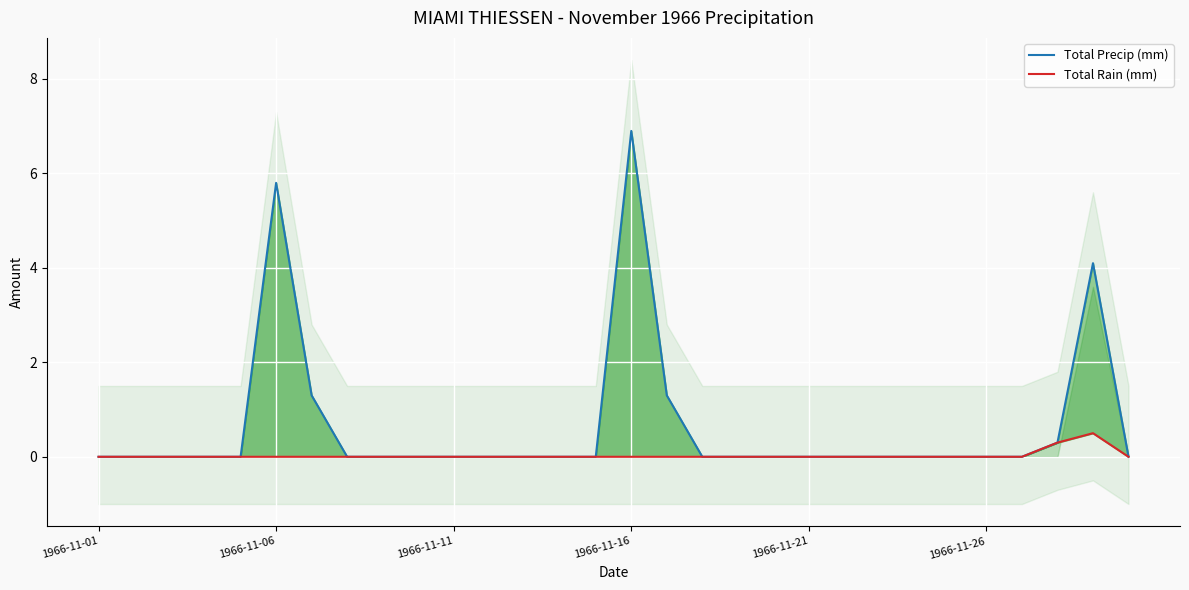

How many data points in Total Rain (mm) are above 0?

2